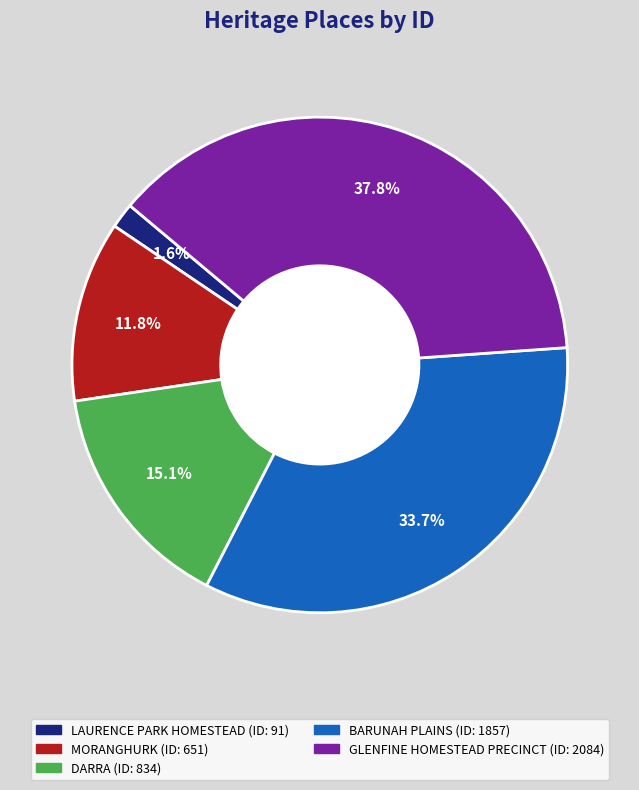

What portion of the pie excludes GLENFINE HOMESTEAD PRECINCT?

62.2%